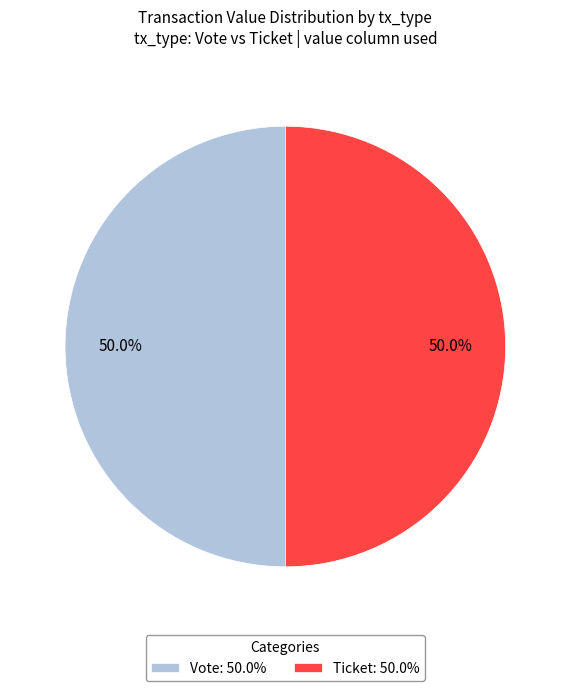

What is the total percentage of Ticket: 50.0% and Vote: 50.0%?

100.0%